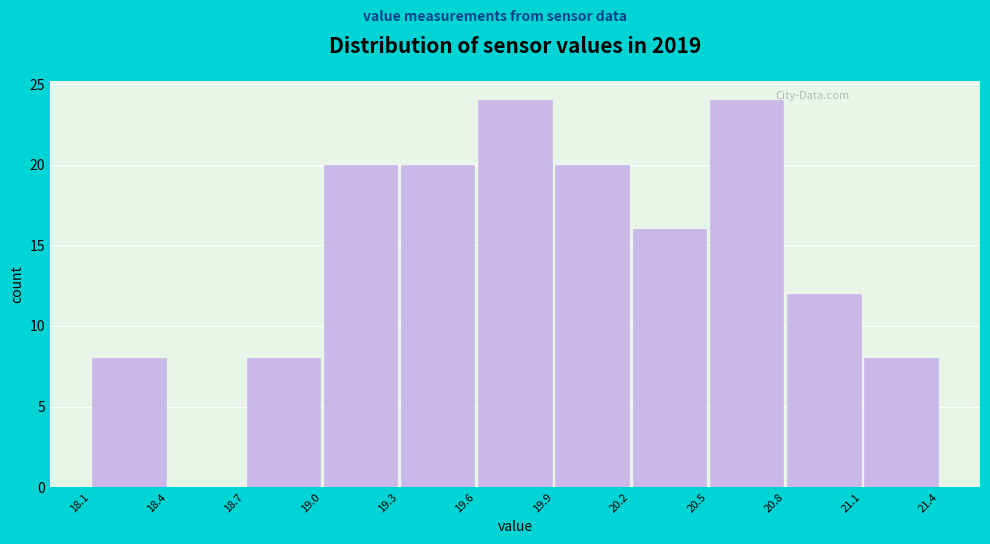

Reading left to right, list every bar in this chart as the range it spans on the x-axis followed by its height. The values are not printed on the chart, so give them approximately, as read against the axis.

18.1 to 18.4: 8
18.4 to 18.7: 0
18.7 to 19.0: 8
19.0 to 19.3: 20
19.3 to 19.6: 20
19.6 to 19.9: 24
19.9 to 20.2: 20
20.2 to 20.5: 16
20.5 to 20.8: 24
20.8 to 21.1: 12
21.1 to 21.4: 8